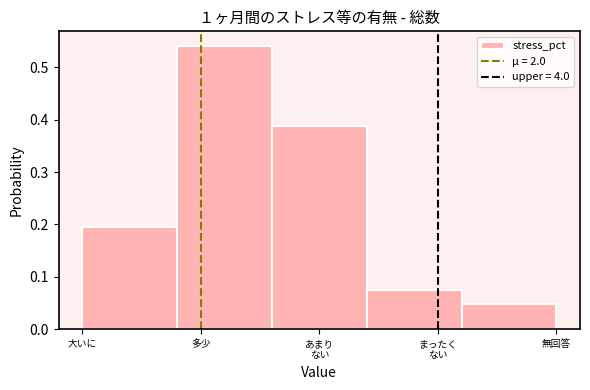

Which category has the lowest value across all series?

無回答